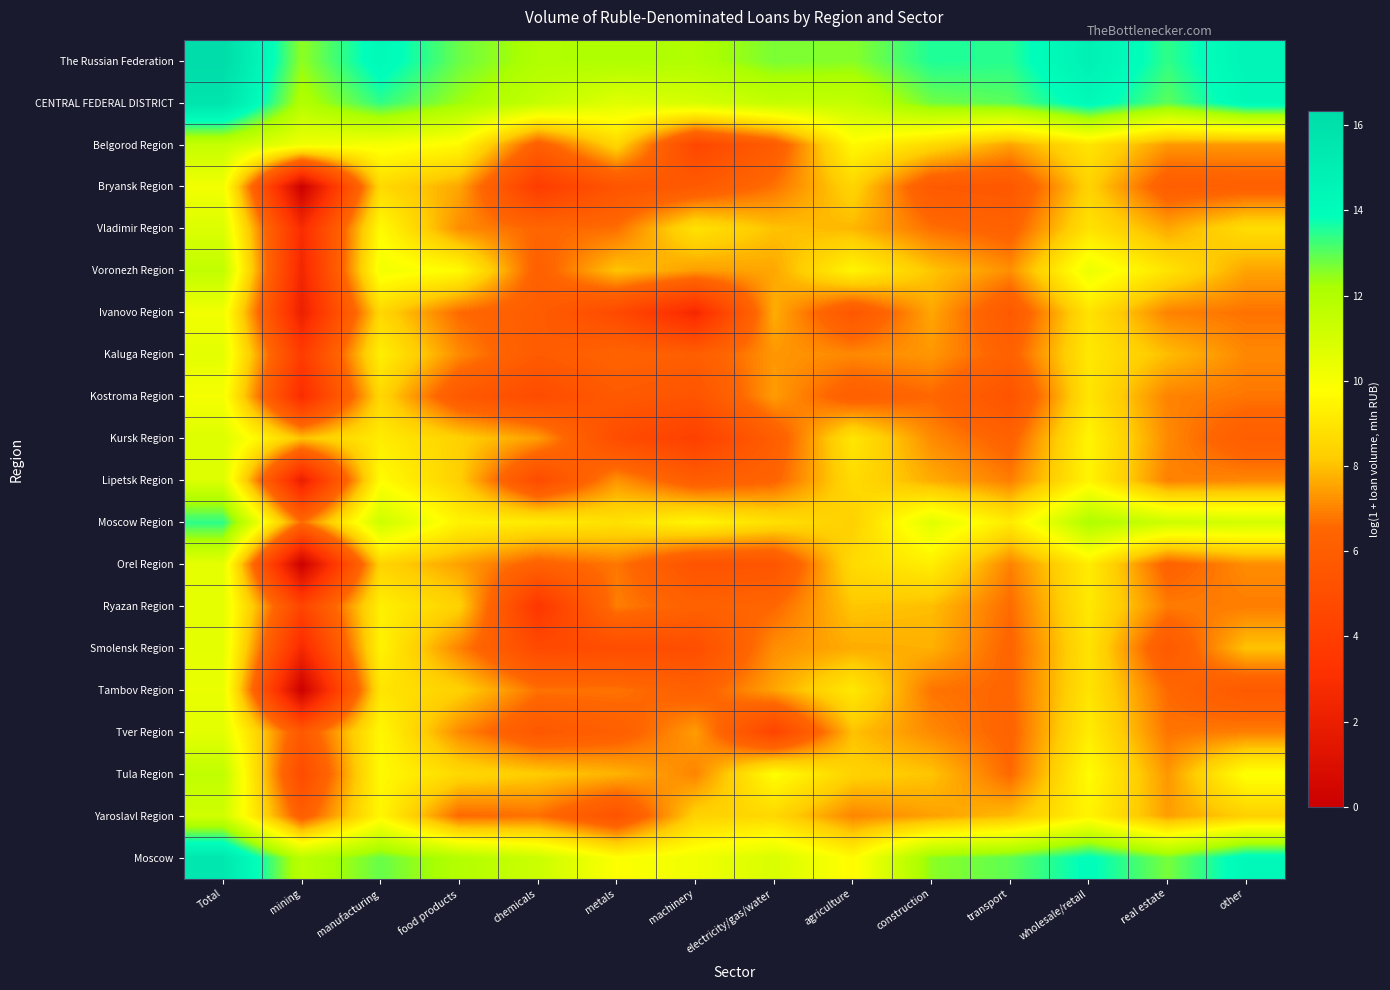

Reading right to left, list all the values displayed in this chart.

The Russian Federation: other=14.5	real estate=13.4	wholesale/retail=14.9	transport=13.5	construction=13.6	agriculture=12.6	electricity/gas/water=12.7	machinery=12.0	metals=12.1	chemicals=12.0	food products=12.8	manufacturing=14.2	mining=12.5	Total=16.3
CENTRAL FEDERAL DISTRICT: other=14.3	real estate=13.0	wholesale/retail=14.2	transport=13.0	construction=12.8	agriculture=11.5	electricity/gas/water=11.5	machinery=11.0	metals=10.7	chemicals=11.5	food products=12.3	manufacturing=13.4	mining=12.0	Total=15.7
Belgorod Region: other=7.3	real estate=7.3	wholesale/retail=9.0	transport=7.5	construction=8.6	agriculture=9.6	electricity/gas/water=5.9	machinery=4.5	metals=8.5	chemicals=6.1	food products=9.6	manufacturing=10.0	mining=10.2	Total=11.4
Bryansk Region: other=6.1	real estate=6.0	wholesale/retail=8.4	transport=5.6	construction=5.8	agriculture=8.4	electricity/gas/water=6.7	machinery=5.8	metals=5.4	chemicals=3.8	food products=7.5	manufacturing=8.6	mining=0.0	Total=10.1
Vladimir Region: other=8.7	real estate=7.6	wholesale/retail=8.9	transport=6.3	construction=6.7	agriculture=7.8	electricity/gas/water=8.0	machinery=8.9	metals=6.7	chemicals=6.5	food products=7.2	manufacturing=9.7	mining=2.8	Total=10.8
Voronezh Region: other=7.5	real estate=8.9	wholesale/retail=10.4	transport=7.2	construction=8.1	agriculture=9.5	electricity/gas/water=7.6	machinery=7.4	metals=8.1	chemicals=6.2	food products=9.7	manufacturing=10.1	mining=2.5	Total=11.6
Ivanovo Region: other=6.7	real estate=7.0	wholesale/retail=8.9	transport=5.7	construction=7.6	agriculture=5.6	electricity/gas/water=7.7	machinery=2.6	metals=4.7	chemicals=5.9	food products=6.6	manufacturing=8.5	mining=2.1	Total=10.2
Kaluga Region: other=7.1	real estate=7.9	wholesale/retail=9.1	transport=6.2	construction=7.3	agriculture=7.1	electricity/gas/water=7.3	machinery=6.0	metals=6.4	chemicals=5.8	food products=7.1	manufacturing=9.3	mining=3.8	Total=10.5
Kostroma Region: other=6.8	real estate=7.0	wholesale/retail=9.0	transport=5.3	construction=6.5	agriculture=6.1	electricity/gas/water=7.4	machinery=5.4	metals=5.7	chemicals=4.8	food products=5.7	manufacturing=8.5	mining=2.8	Total=10.0
Kursk Region: other=6.0	real estate=7.1	wholesale/retail=9.5	transport=6.3	construction=7.1	agriculture=9.0	electricity/gas/water=6.0	machinery=4.1	metals=4.9	chemicals=7.4	food products=8.3	manufacturing=9.2	mining=8.0	Total=10.8
Lipetsk Region: other=7.1	real estate=6.9	wholesale/retail=9.4	transport=6.9	construction=7.6	agriculture=8.7	electricity/gas/water=6.4	machinery=6.0	metals=7.3	chemicals=4.8	food products=8.3	manufacturing=9.7	mining=1.9	Total=10.8
Moscow Region: other=11.1	real estate=11.2	wholesale/retail=12.1	transport=9.1	construction=10.7	agriculture=8.3	electricity/gas/water=8.8	machinery=9.5	metals=8.8	chemicals=9.2	food products=9.4	manufacturing=11.2	mining=6.6	Total=13.4
Orel Region: other=7.2	real estate=6.3	wholesale/retail=9.2	transport=7.0	construction=9.2	agriculture=8.6	electricity/gas/water=5.4	machinery=5.3	metals=6.8	chemicals=6.3	food products=7.5	manufacturing=8.4	mining=0.0	Total=10.5
Ryazan Region: other=6.9	real estate=6.9	wholesale/retail=9.1	transport=6.6	construction=7.9	agriculture=8.1	electricity/gas/water=6.5	machinery=6.2	metals=6.9	chemicals=3.5	food products=8.3	manufacturing=9.3	mining=4.4	Total=10.5
Smolensk Region: other=8.0	real estate=5.7	wholesale/retail=8.9	transport=6.4	construction=7.7	agriculture=7.7	electricity/gas/water=7.2	machinery=5.0	metals=4.9	chemicals=4.7	food products=7.0	manufacturing=9.4	mining=2.6	Total=10.5
Tambov Region: other=5.7	real estate=6.6	wholesale/retail=8.9	transport=6.5	construction=6.8	agriculture=9.1	electricity/gas/water=7.5	machinery=6.2	metals=6.8	chemicals=6.7	food products=8.3	manufacturing=9.0	mining=0.0	Total=10.4
Tver Region: other=6.9	real estate=6.8	wholesale/retail=9.2	transport=6.4	construction=7.1	agriculture=8.0	electricity/gas/water=4.4	machinery=7.4	metals=6.1	chemicals=5.6	food products=7.1	manufacturing=9.6	mining=5.7	Total=10.6
Tula Region: other=9.9	real estate=7.3	wholesale/retail=9.7	transport=6.5	construction=8.0	agriculture=8.4	electricity/gas/water=9.8	machinery=7.0	metals=7.8	chemicals=8.2	food products=8.6	manufacturing=9.6	mining=4.8	Total=11.6
Yaroslavl Region: other=8.3	real estate=7.4	wholesale/retail=9.4	transport=7.9	construction=7.5	agriculture=7.0	electricity/gas/water=8.5	machinery=8.4	metals=5.3	chemicals=6.7	food products=6.5	manufacturing=9.5	mining=6.0	Total=11.1
Moscow: other=14.3	real estate=12.7	wholesale/retail=14.0	transport=13.0	construction=12.5	agriculture=9.6	electricity/gas/water=10.9	machinery=10.2	metals=9.8	chemicals=11.3	food products=11.9	manufacturing=12.9	mining=11.8	Total=15.5